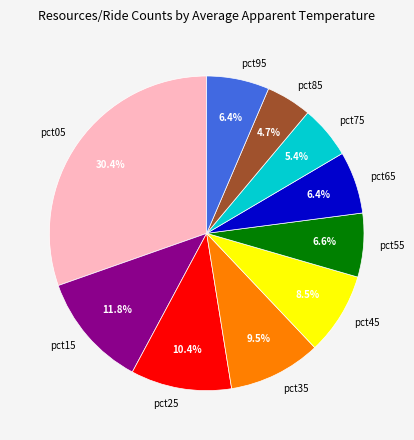

Combined, do pct95 and pct25 account for over 50%?

No